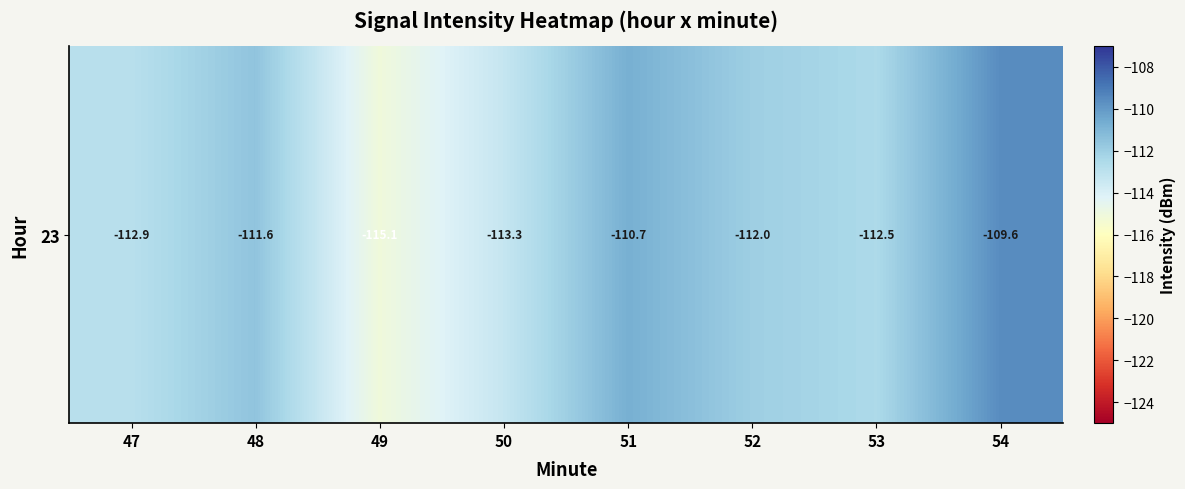

What is the average value?

-112.2